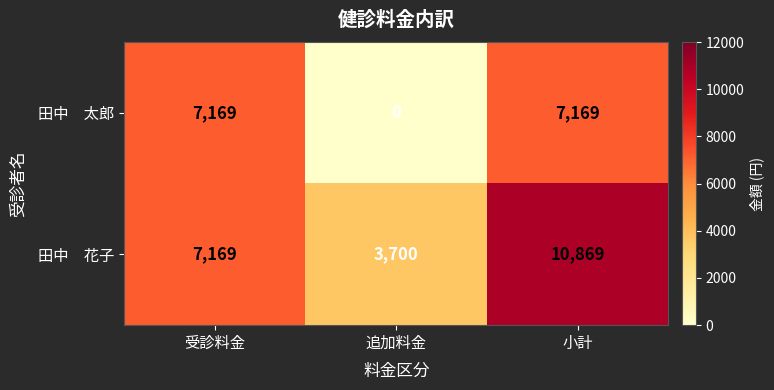

At which category is the sum across all series the highest?

小計